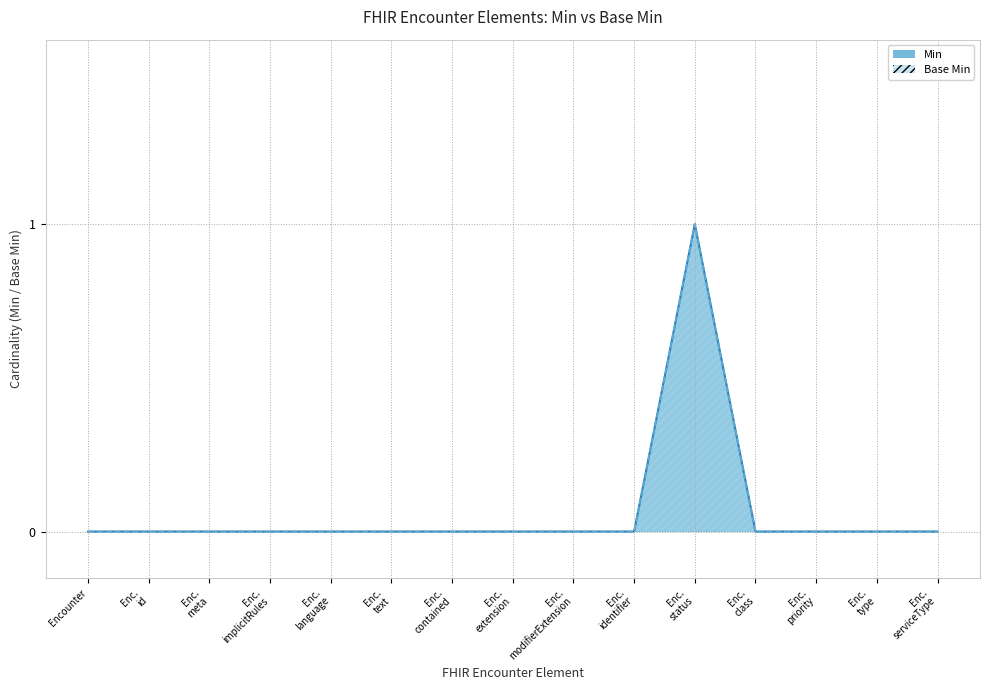

How many values in Base Min line are above zero?

1